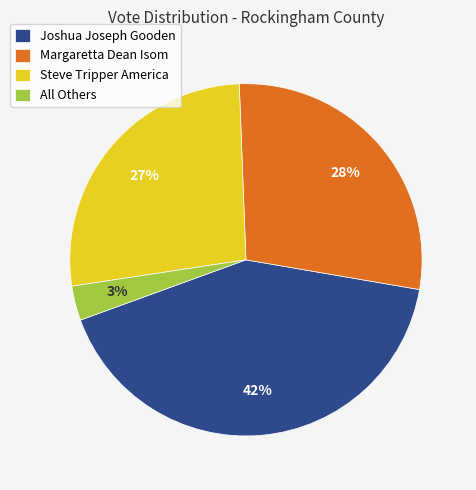

To the nearest percent, what portion does Margaretta Dean Isom represent?

28%